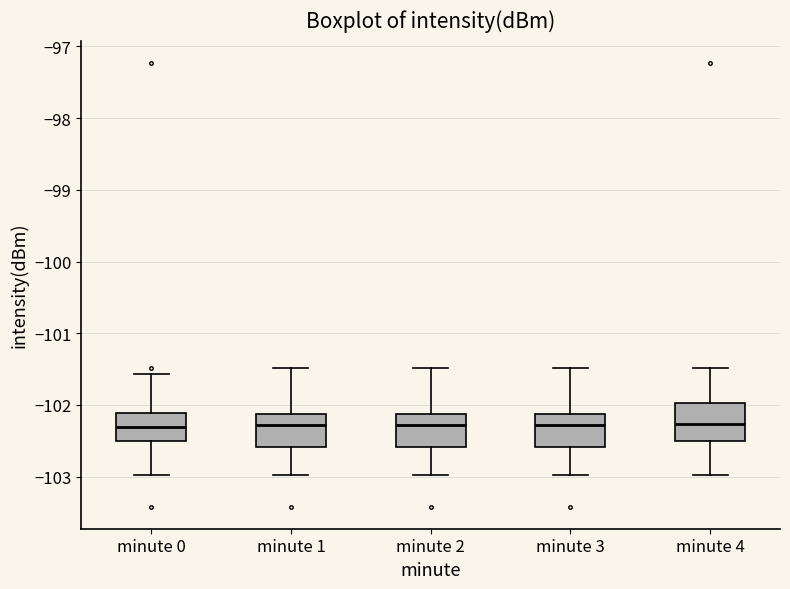

Reading left to right, read every box against the y-axis: the position of its median line, the range the box covers, and the ends of its whiskers. The values are not printed on the chart, so give them approximately, as read against the axis.

minute 0: median -102.3, box -102.5 to -102.1, whiskers -103.0 to -101.6
minute 1: median -102.3, box -102.6 to -102.1, whiskers -103.0 to -101.5
minute 2: median -102.3, box -102.6 to -102.1, whiskers -103.0 to -101.5
minute 3: median -102.3, box -102.6 to -102.1, whiskers -103.0 to -101.5
minute 4: median -102.3, box -102.5 to -102.0, whiskers -103.0 to -101.5